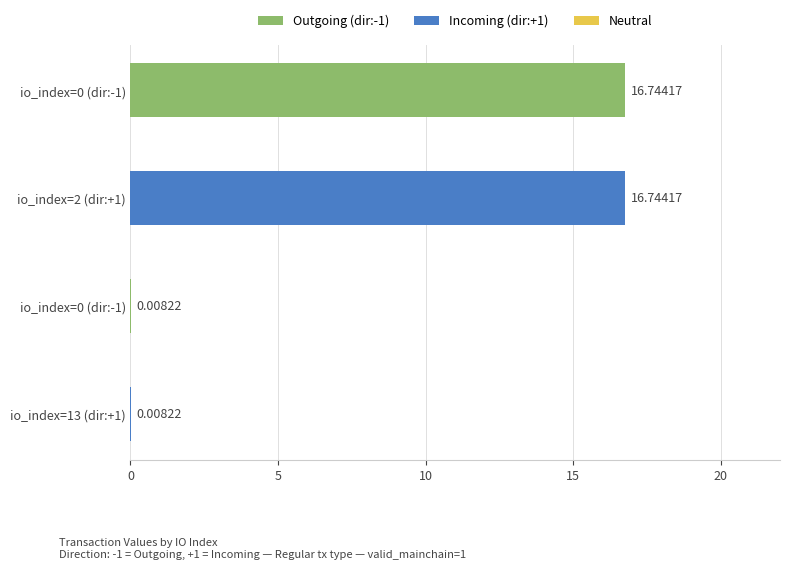

What is the label of the 1st bar from the right?

13